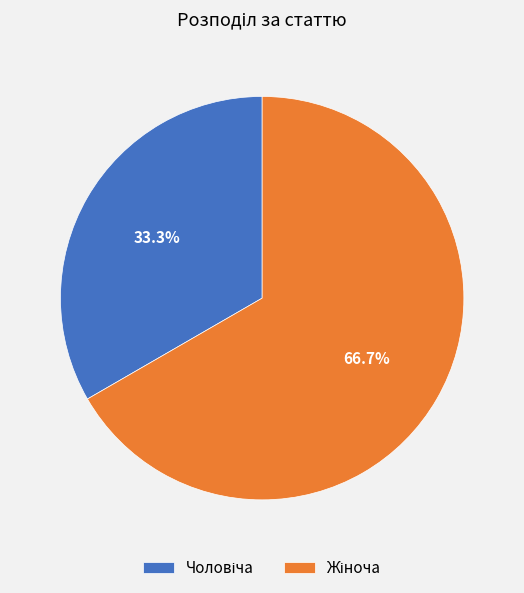

Is there any slice that represents more than half of the pie?

Yes